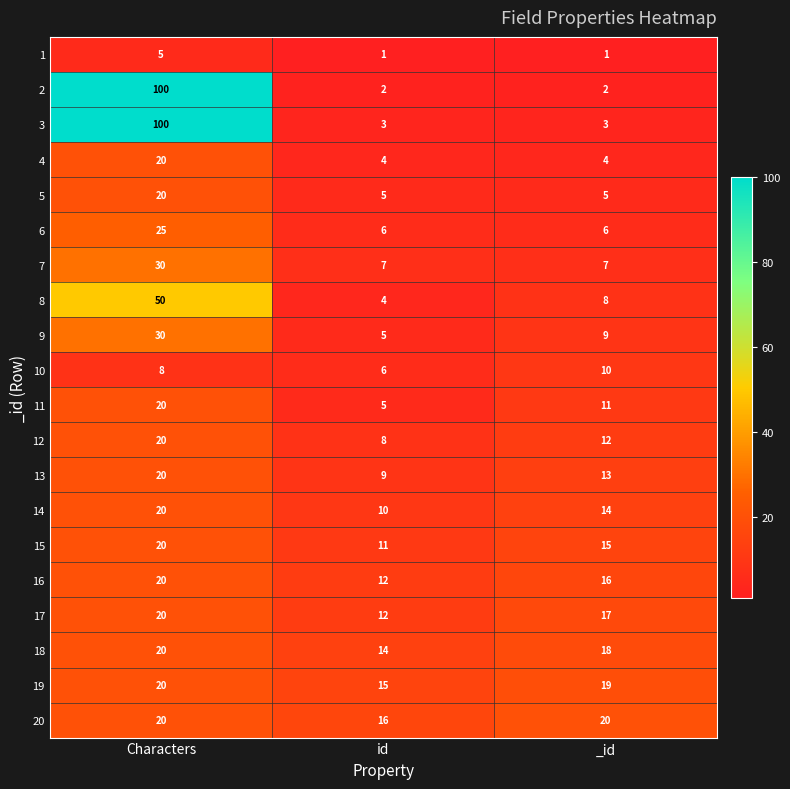

How many categories are shown in the chart?

3